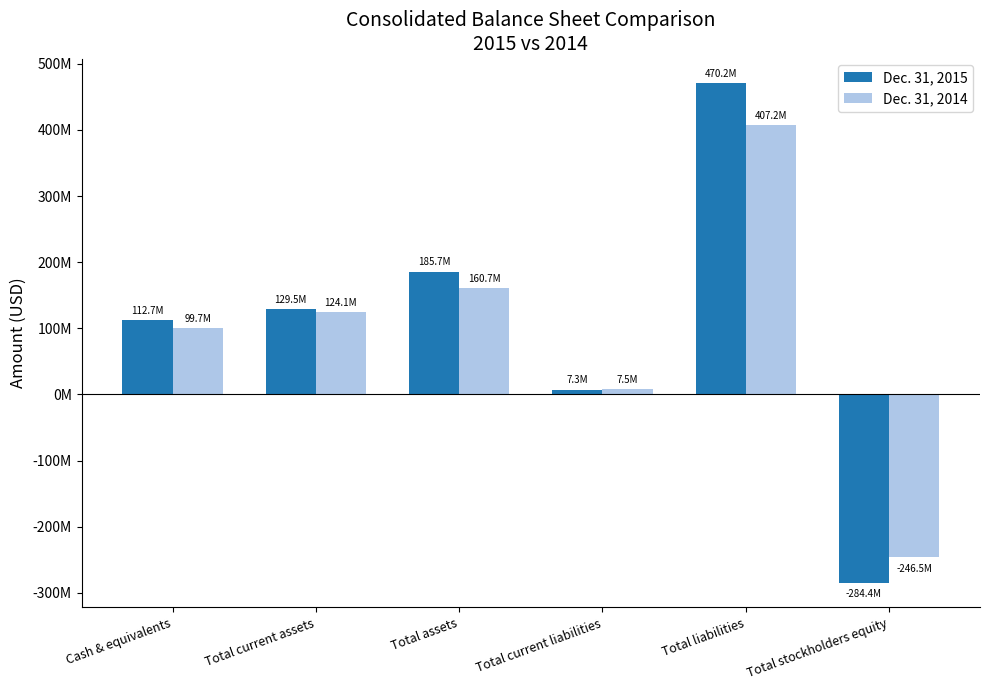

What are all the series names shown in the legend?

Dec. 31, 2015, Dec. 31, 2014